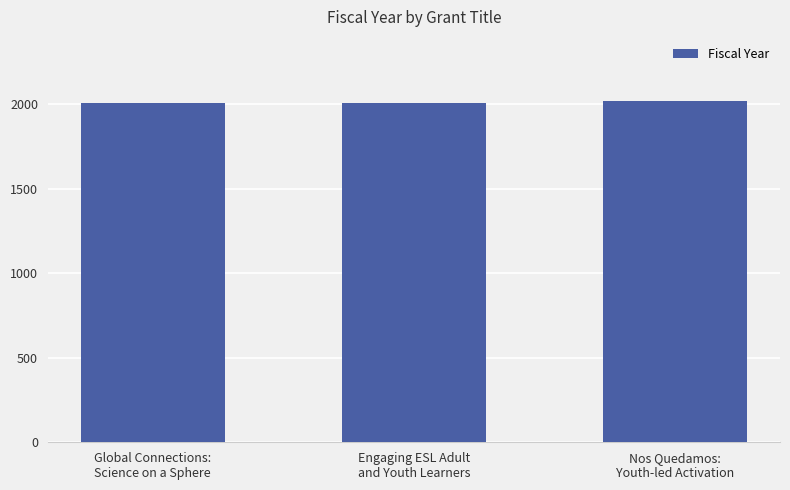

What is the greatest value displayed?

2022